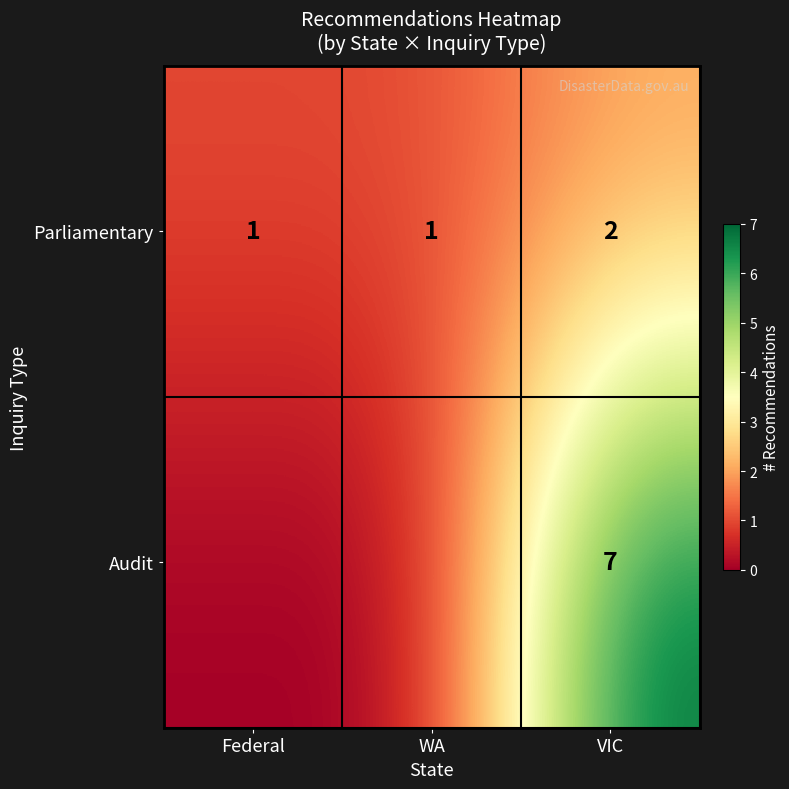

At how many categories does at least one series exceed 1?

1